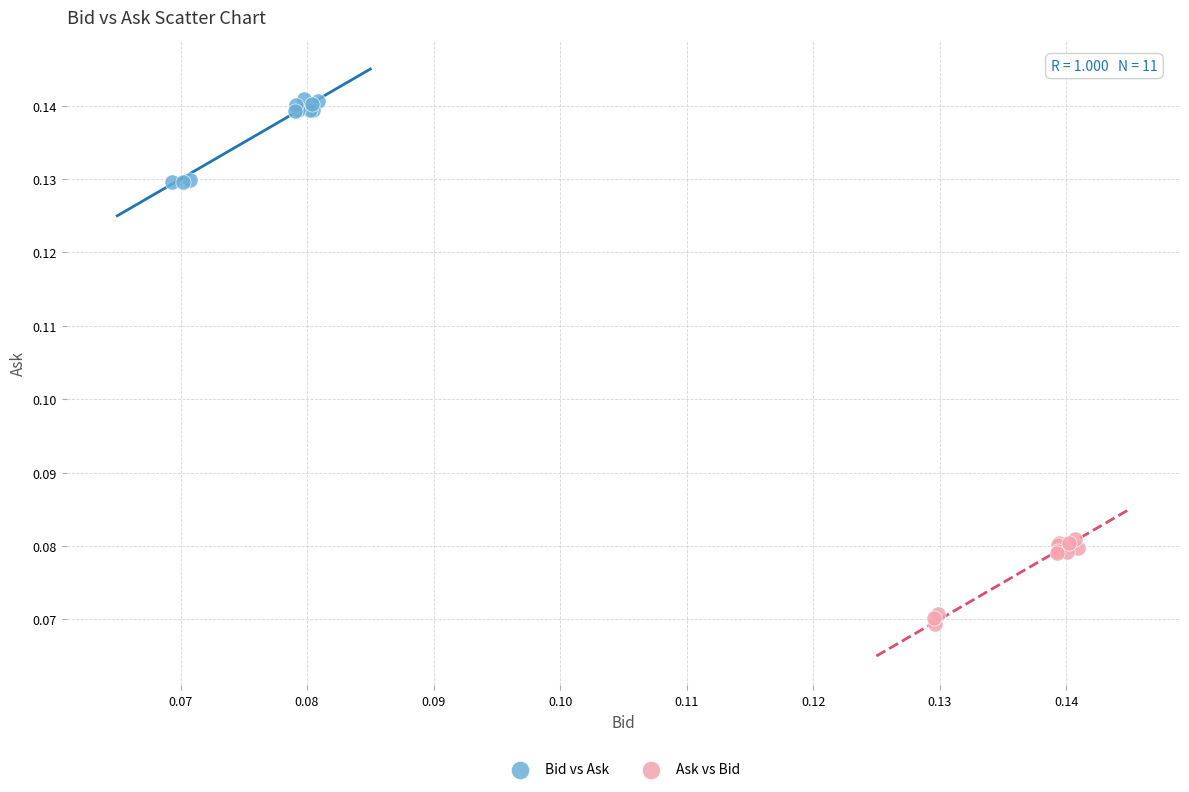

Which series contains the lowest Y value?

Ask vs Bid